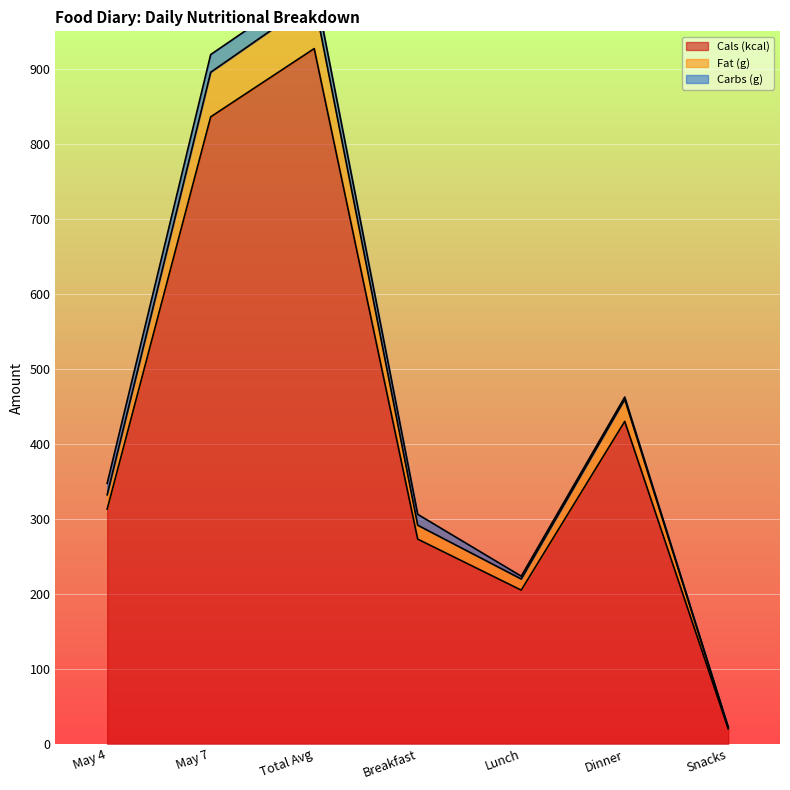

Count the number of categories in the chart.

7